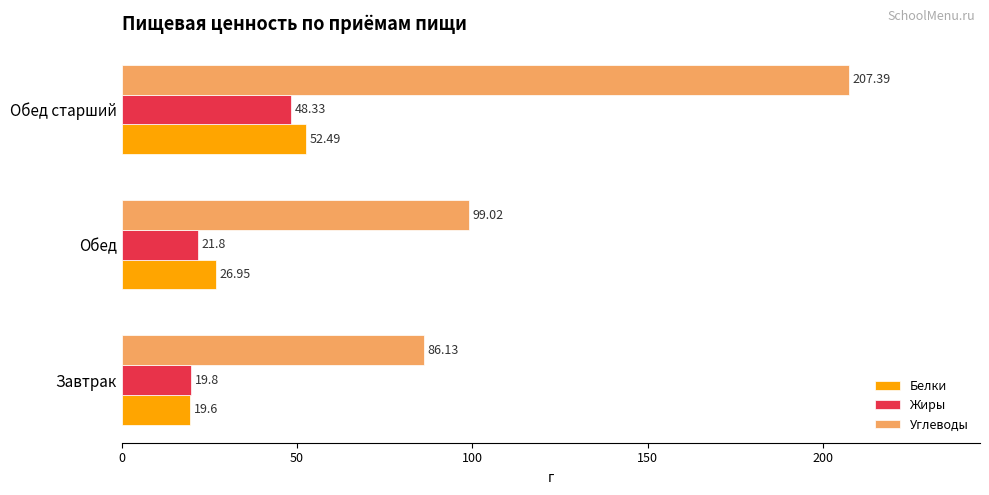

Which series has the largest range (max minus min)?

Углеводы